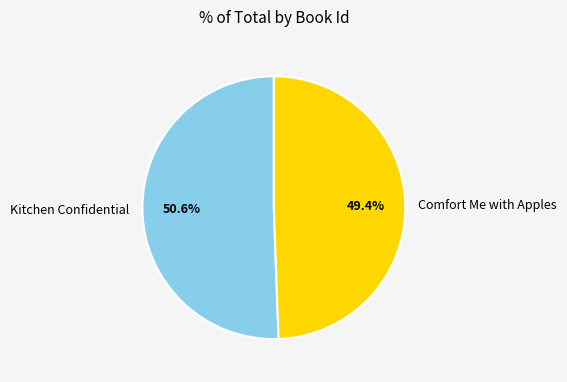

What is the ratio of the value at Kitchen Confidential to the value at Comfort Me with Apples?

1.0